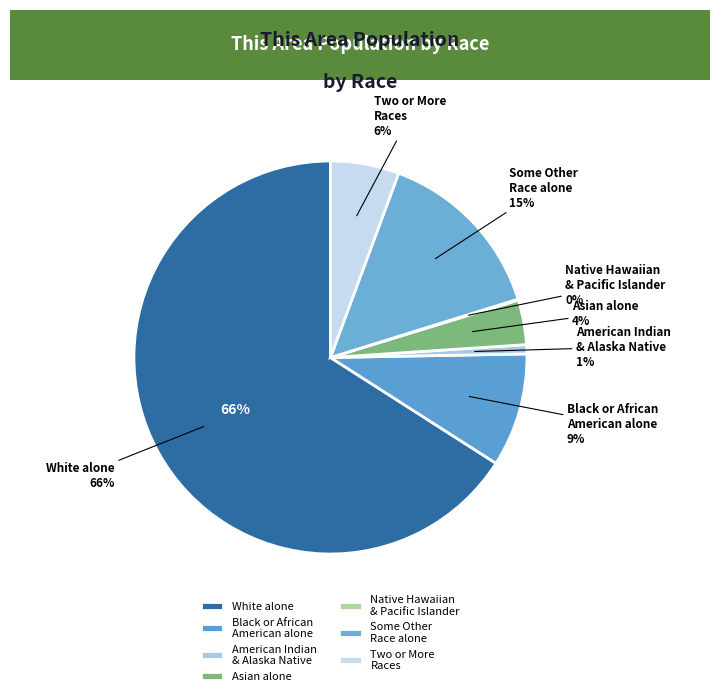

Which category accounts for the majority?

White alone